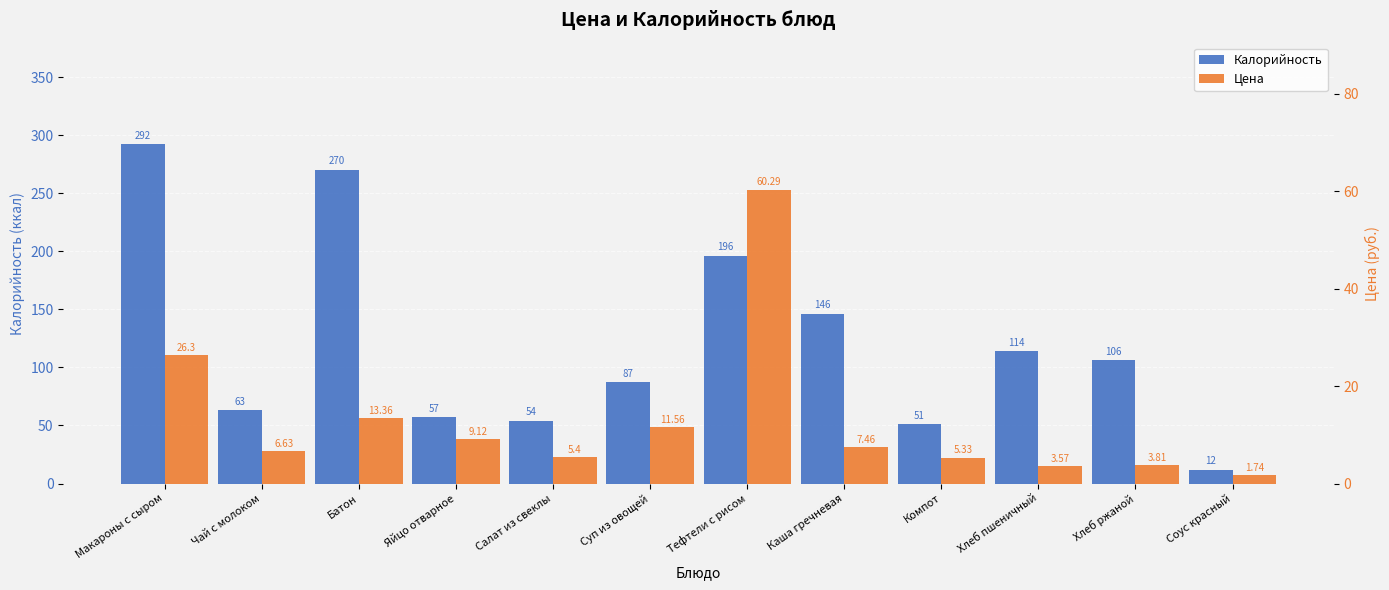

Between Тефтели с рисом and Соус красный, which series saw the biggest shift?

Калорийность